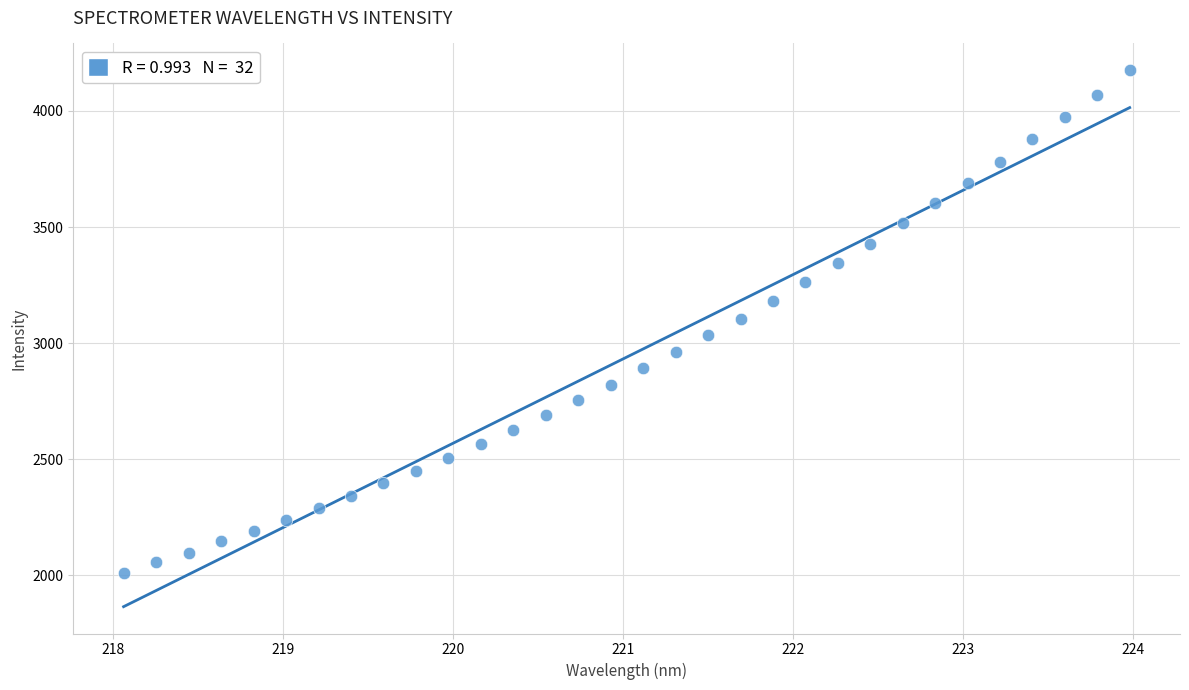

What is the range of X values (max minus min)?

5.9